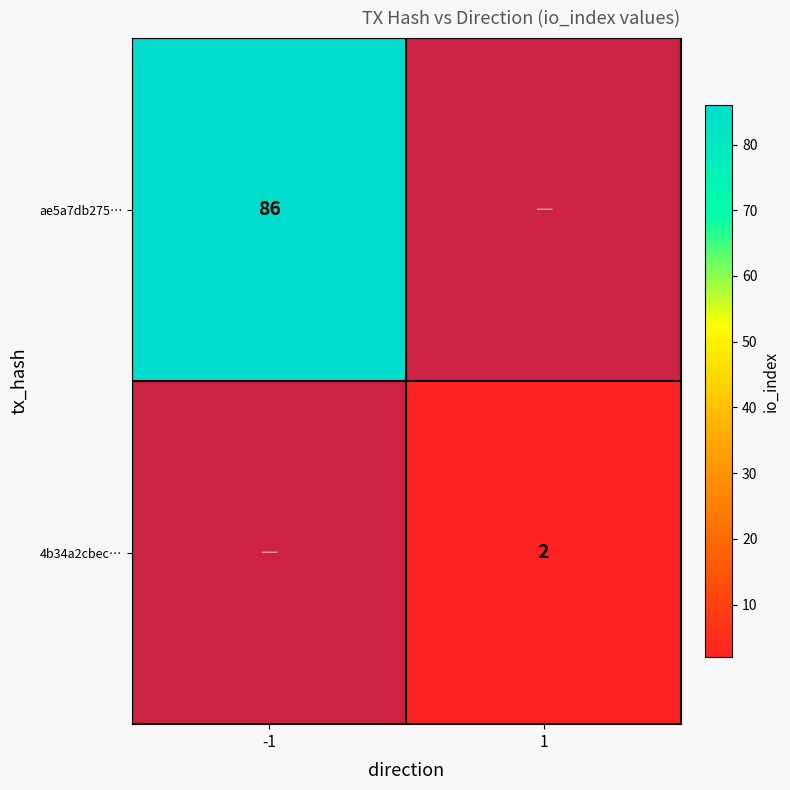

The value of ae5a7db275… at -1 is 120. True or false?

False